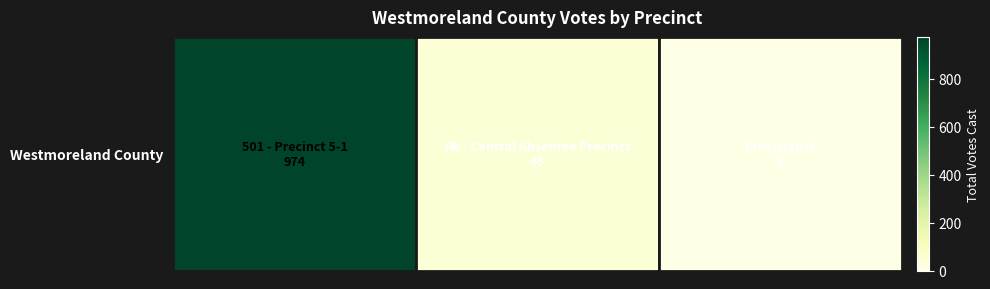

What is the smallest value displayed?

2